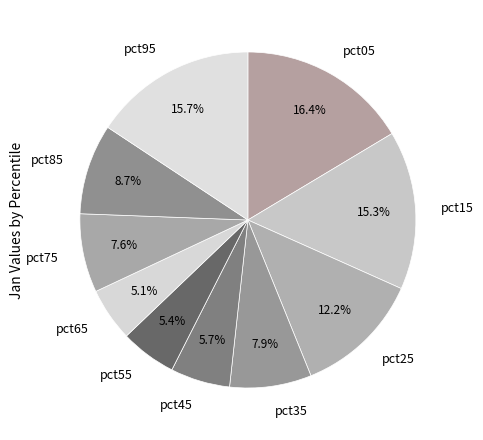

Which has a higher value, pct25 or pct15?

pct15